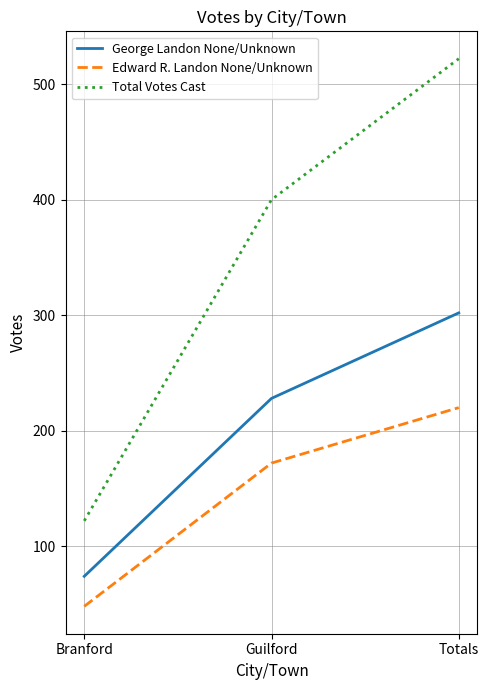

What is the total value across all series at Branford?

244